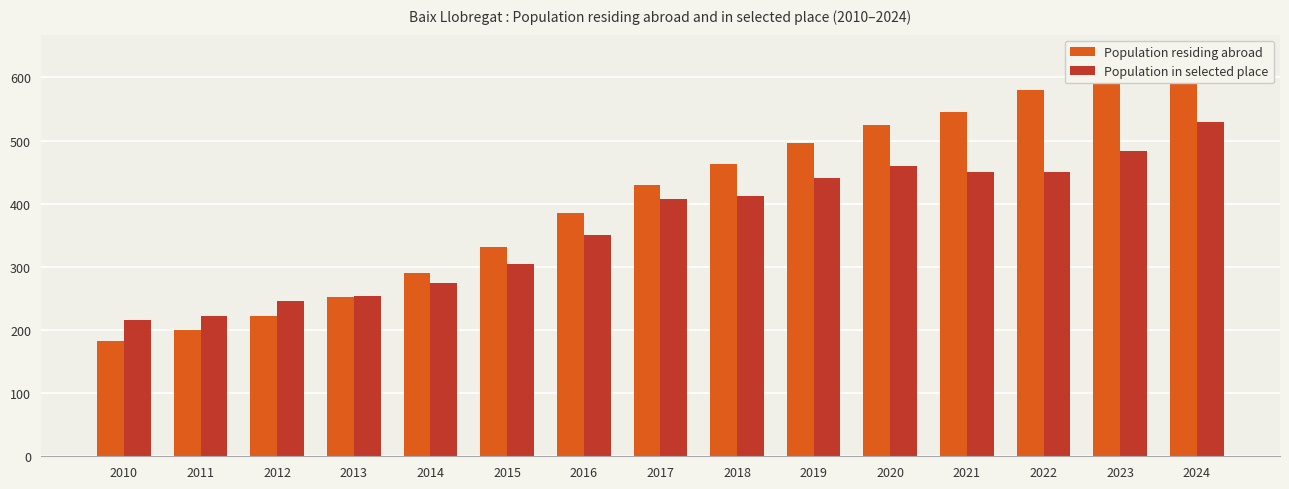

Reading right to left, list all the values displayed in this chart.

Population residing abroad: 2024=636.0	2023=600.9	2022=579.4	2021=544.9	2020=524.9	2019=496.2	2018=463.3	2017=429.4	2016=386.0	2015=332.0	2014=290.1	2013=251.7	2012=221.7	2011=199.5	2010=182.6
Population in selected place: 2024=530.0	2023=483.0	2022=451.0	2021=451.0	2020=460.0	2019=441.0	2018=412.0	2017=407.0	2016=351.0	2015=305.0	2014=274.0	2013=254.0	2012=246.0	2011=222.0	2010=216.0